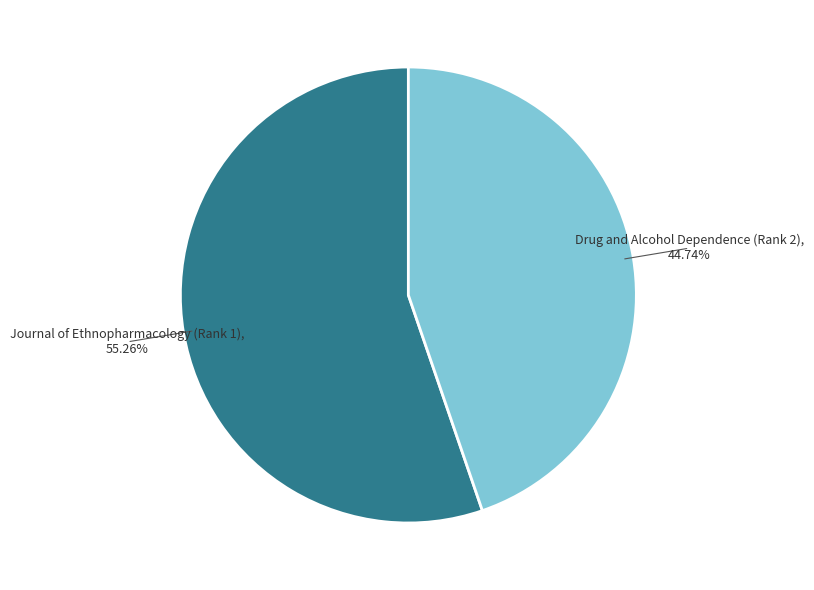

True or false: Drug and Alcohol Dependence (Rank 2) accounts for 45% of the total.

True